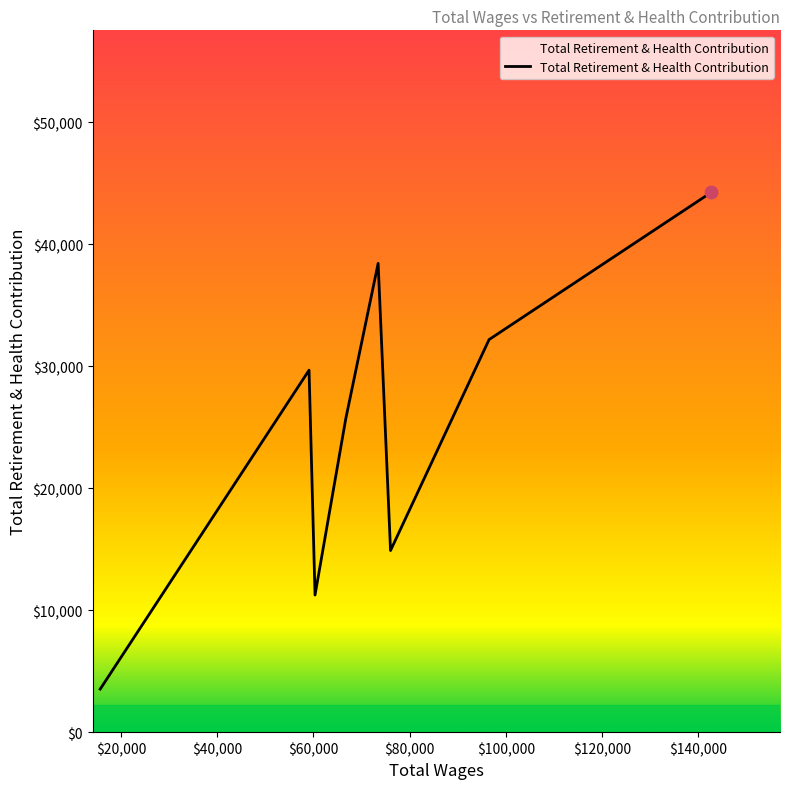

How many interior local valleys (lower than both neighbors) does the data have?

2